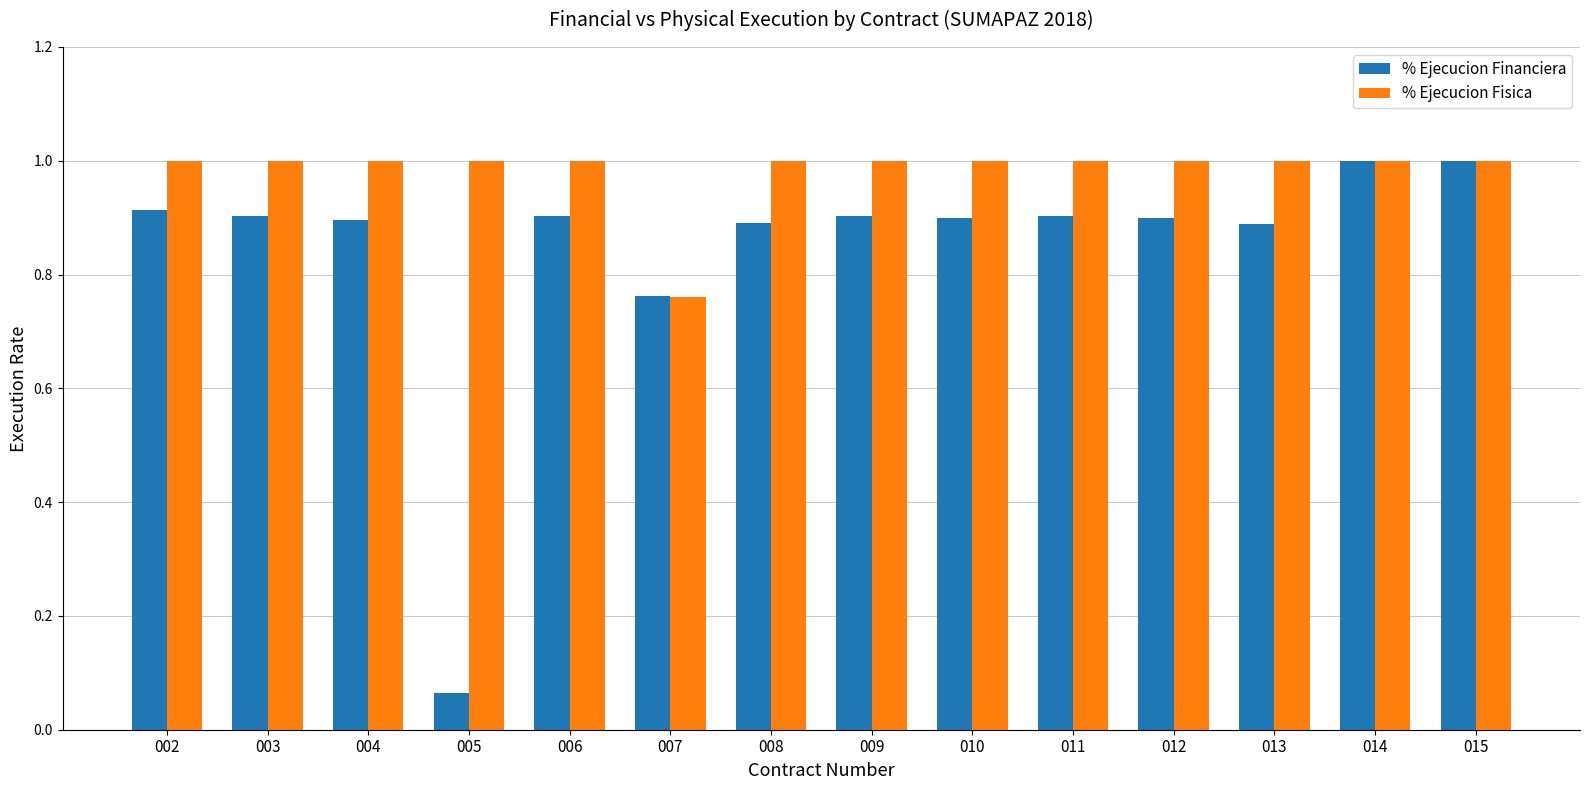

What is the total value across all series at 004?

1.9